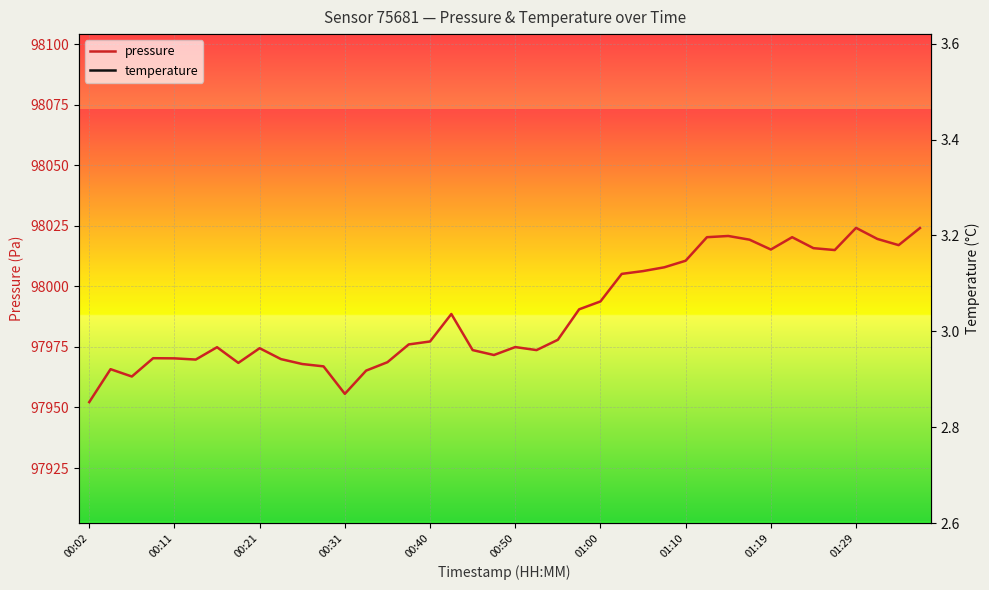

What is the highest value of the pressure series?

98024.2